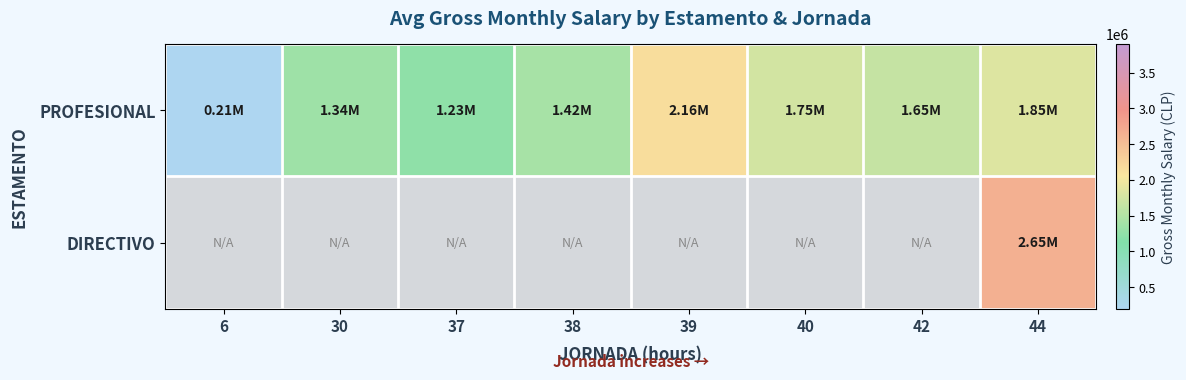

List the series in order of their overall mean, lowest first.

DIRECTIVO, PROFESIONAL